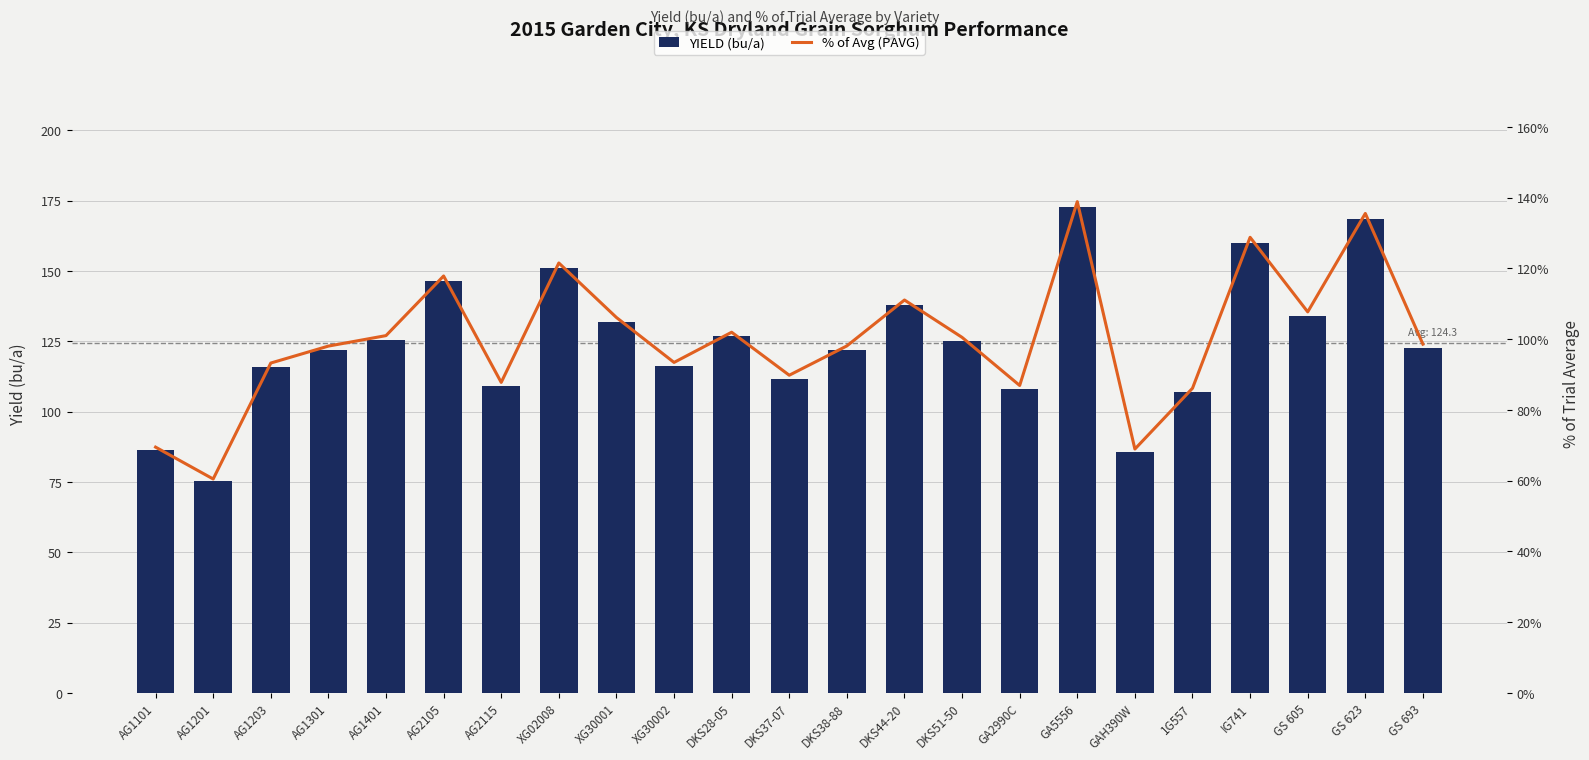

Reading left to right, transcribe all the data shown in this chart.

YIELD (bu/a): 86.4	75.2	115.9	121.8	125.5	146.5	109.1	151.0	131.9	116.1	126.7	111.6	121.9	138.0	124.9	108.0	172.6	85.7	107.0	160.1	133.9	168.4	122.5
% of Avg (PAVG): 69.5	60.5	93.3	98.1	101.0	117.9	87.8	121.6	106.1	93.4	102.0	89.8	98.1	111.1	100.5	86.9	138.9	69.0	86.1	128.8	107.7	135.6	98.6